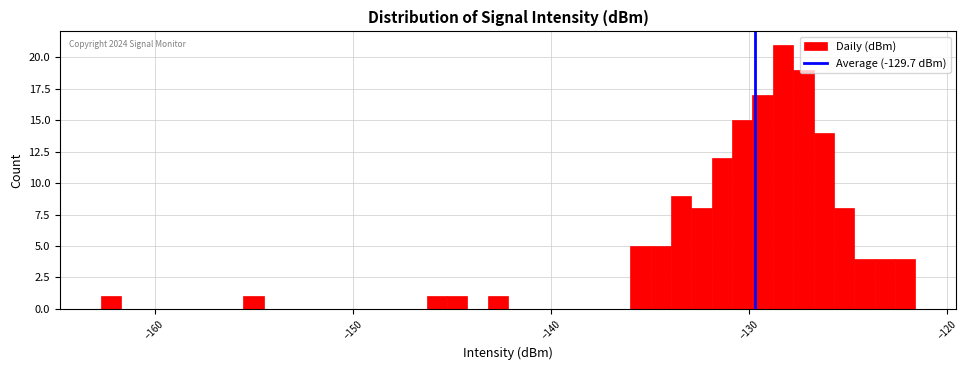

Read against the x-axis, roughly where is the centre of the tallest bar?

-128